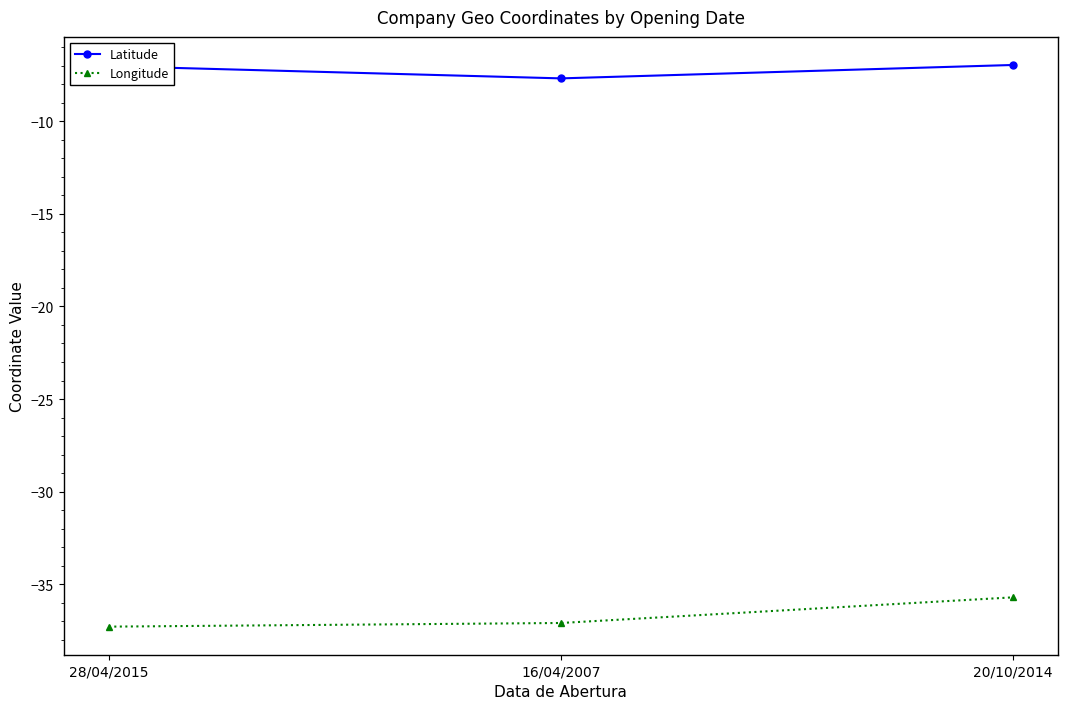

At how many categories does at least one series exceed -23?

3